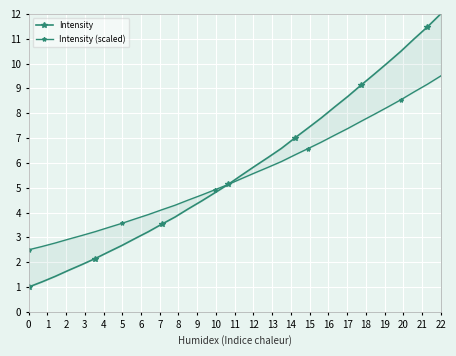

What is the minimum value for Intensity?

1.0